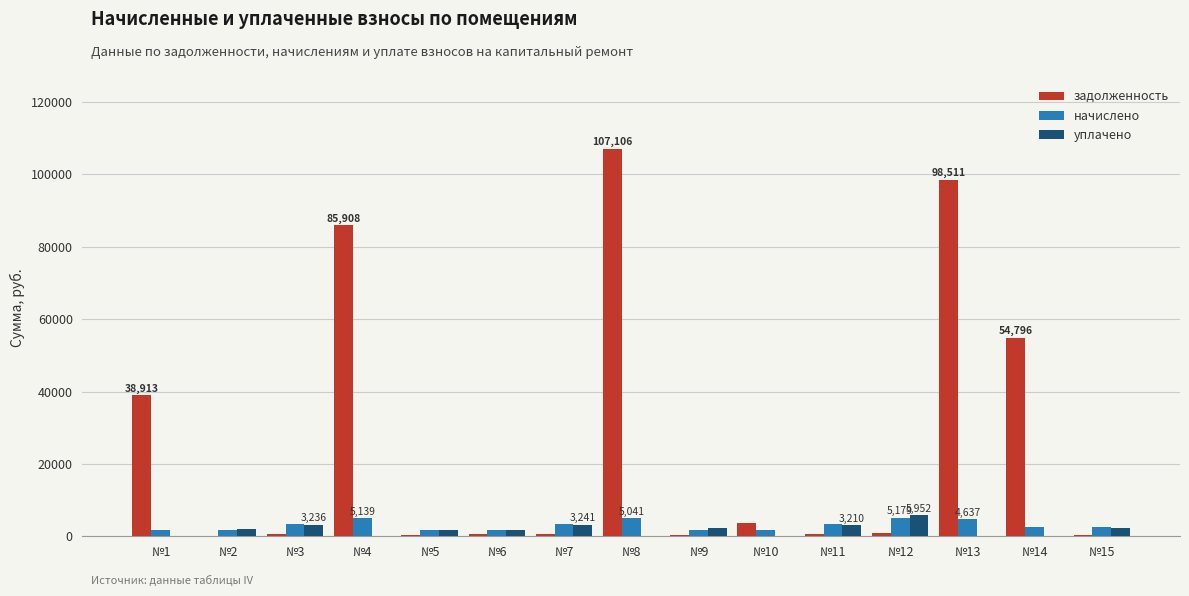

True or false: уплачено has a value of 2341.6 at №9.

True